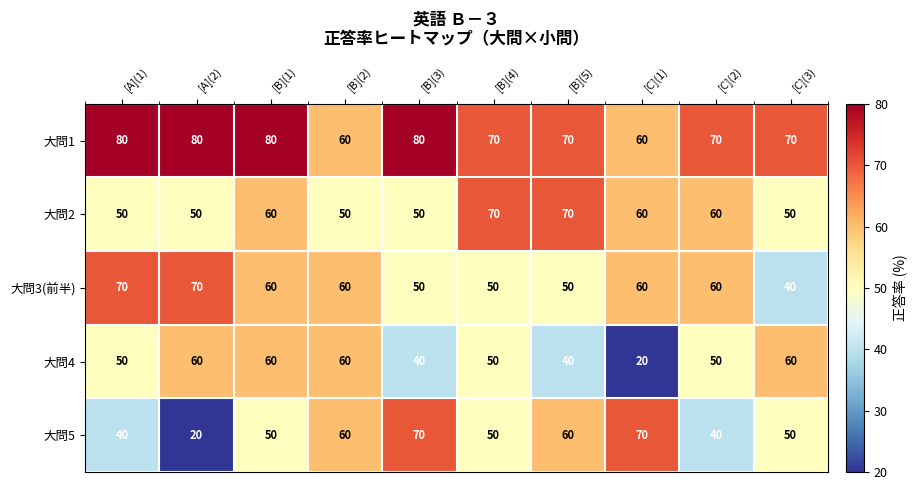

Count the 大問2 values in the range 50 to 60.

8